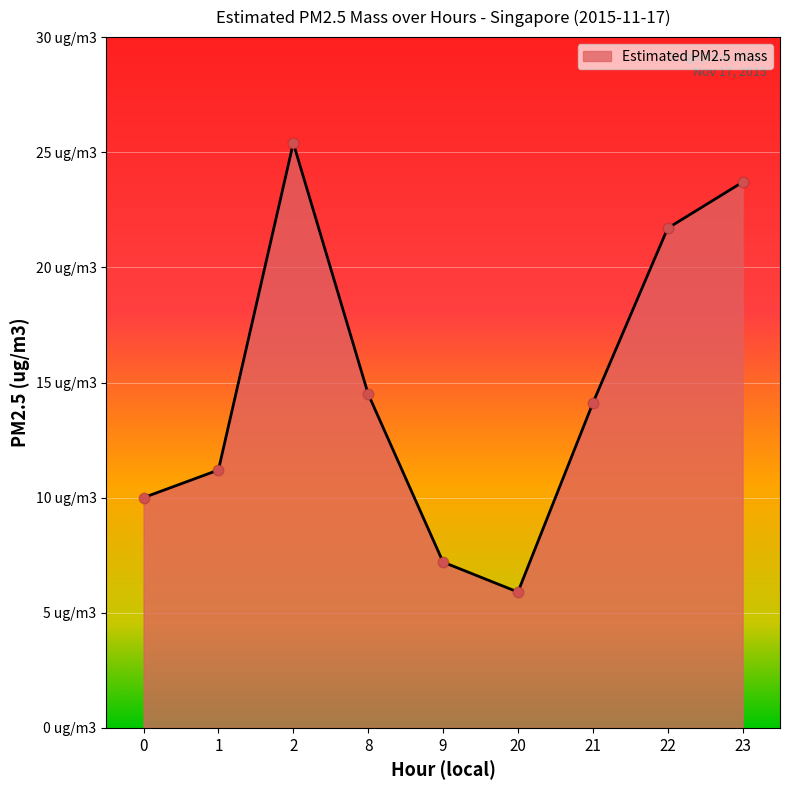

Between 9 and 23, which is larger?

23